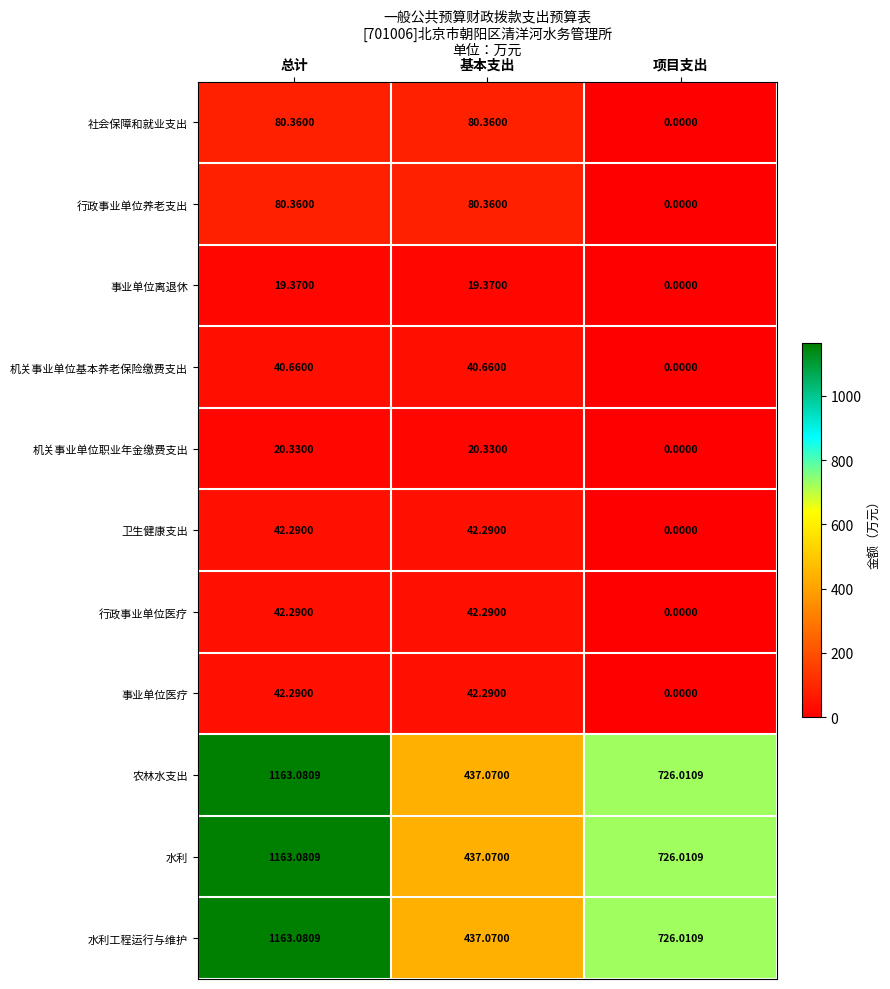

Is the value of 水利工程运行与维护 at 总计 greater than the value of 事业单位离退休 at 总计?

Yes